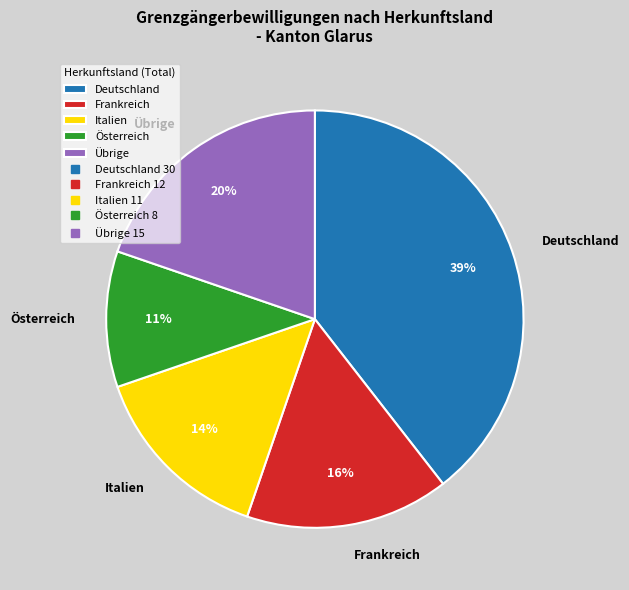

Rank the categories by value from highest to lowest.

Deutschland, Übrige, Frankreich, Italien, Österreich